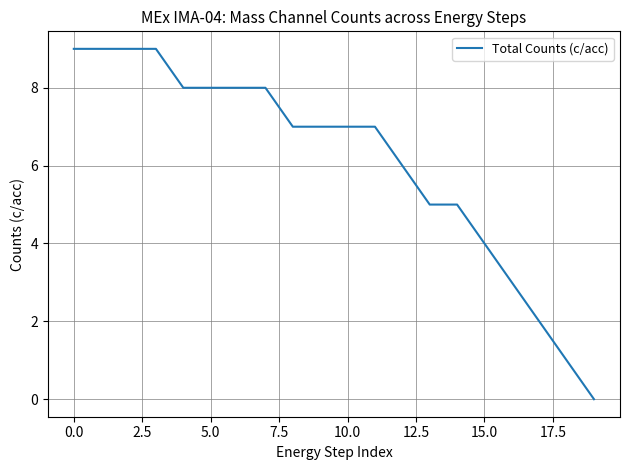

What is the greatest value displayed?

9